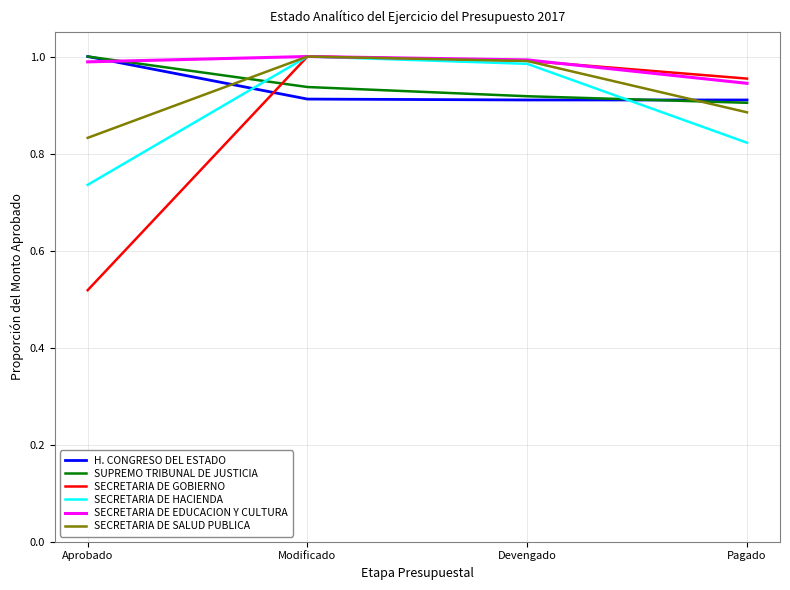

What is the total value across all series at Aprobado?

5.1